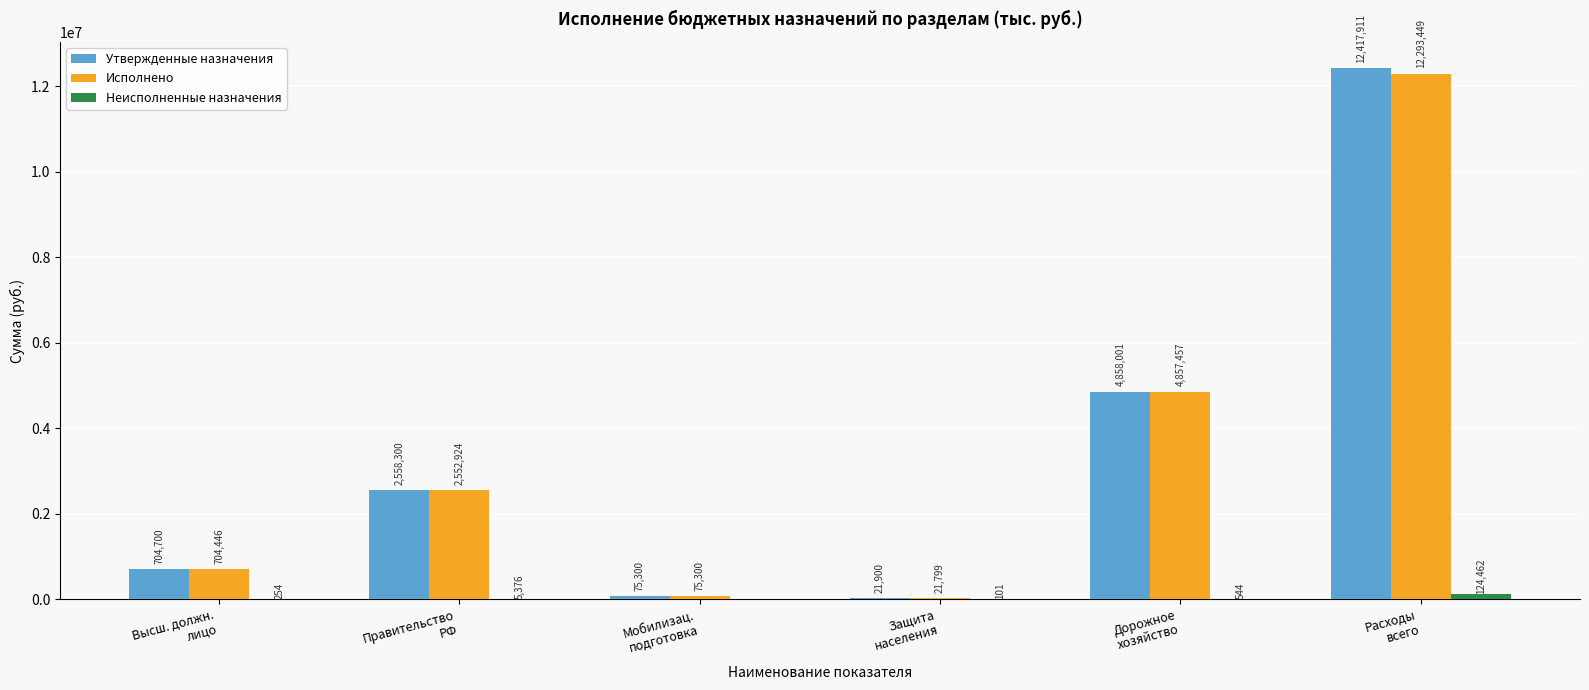

What is the greatest value displayed?

12417910.9